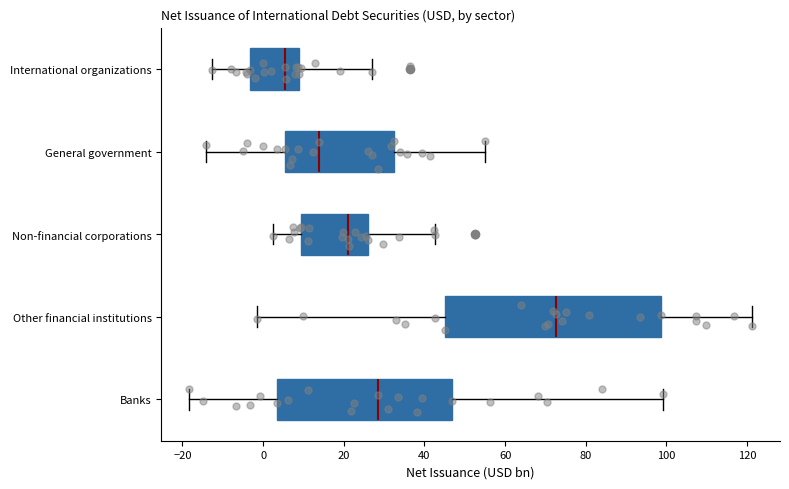

Comparing the boxes themselves (not the whiskers), which one is the widest?

Other financial institutions